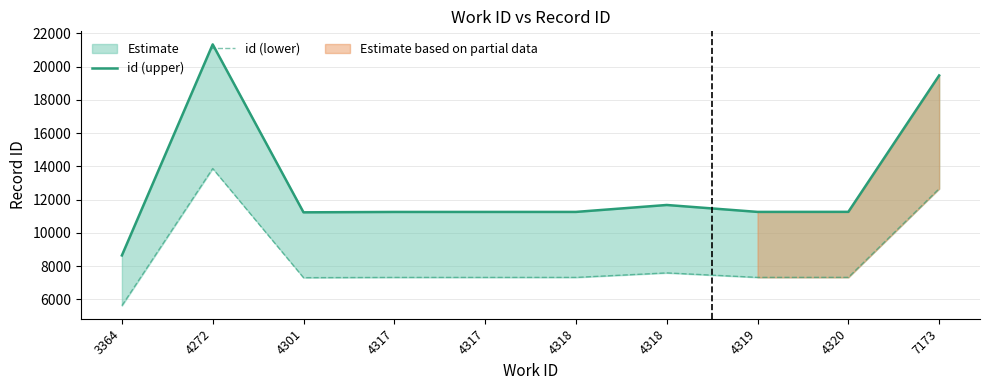

At which category is the sum across all series the highest?

4272